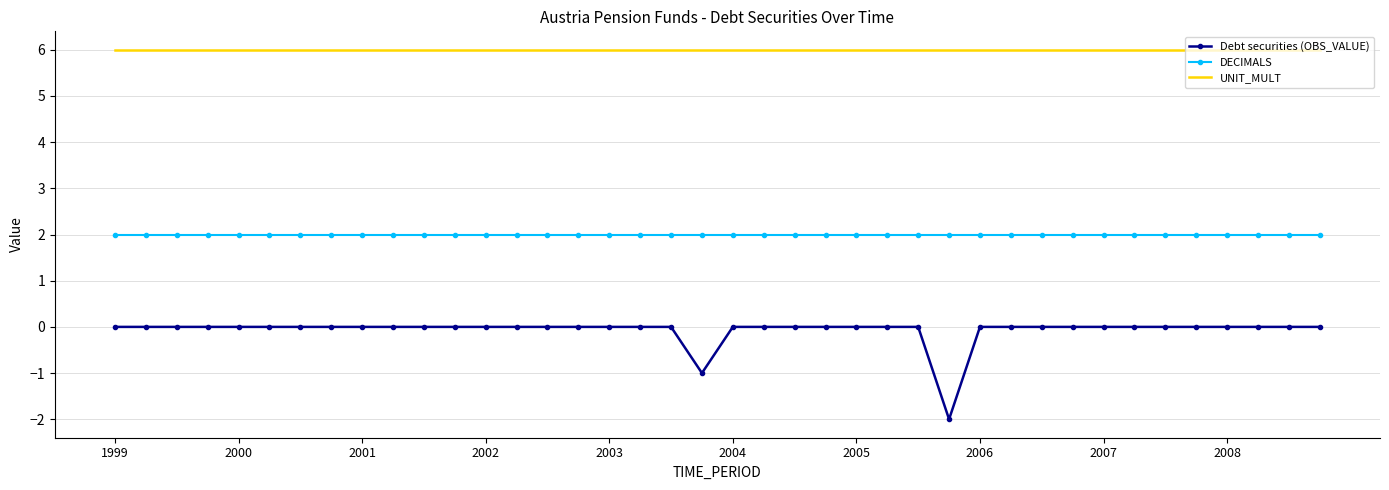

What is the greatest value displayed?

6